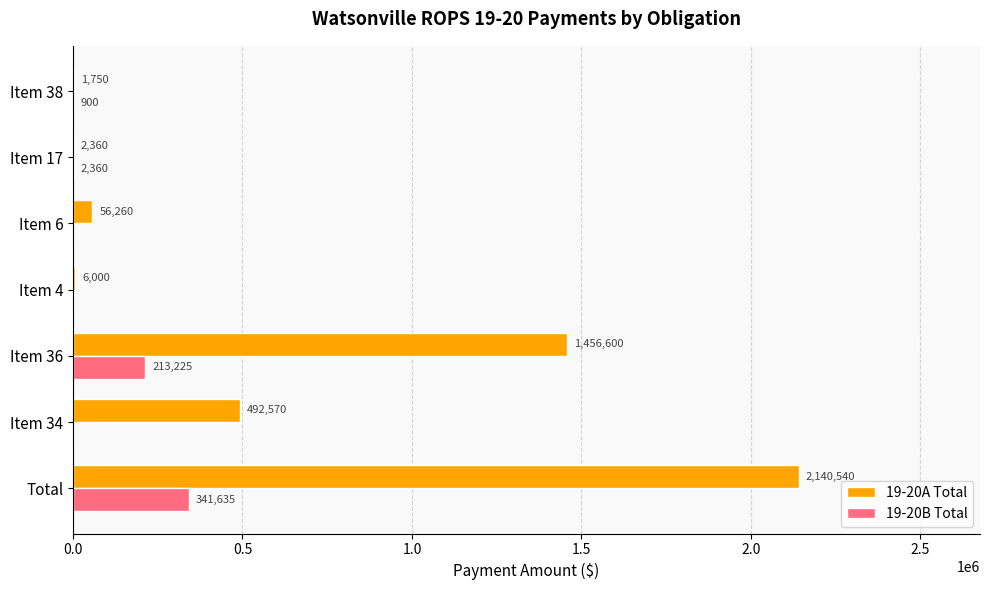

What is the total value across all series at Item 4?

6000